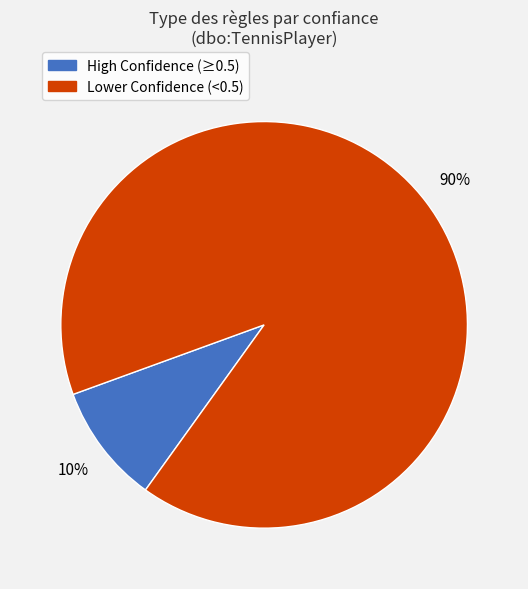

Is there any slice that represents more than half of the pie?

Yes